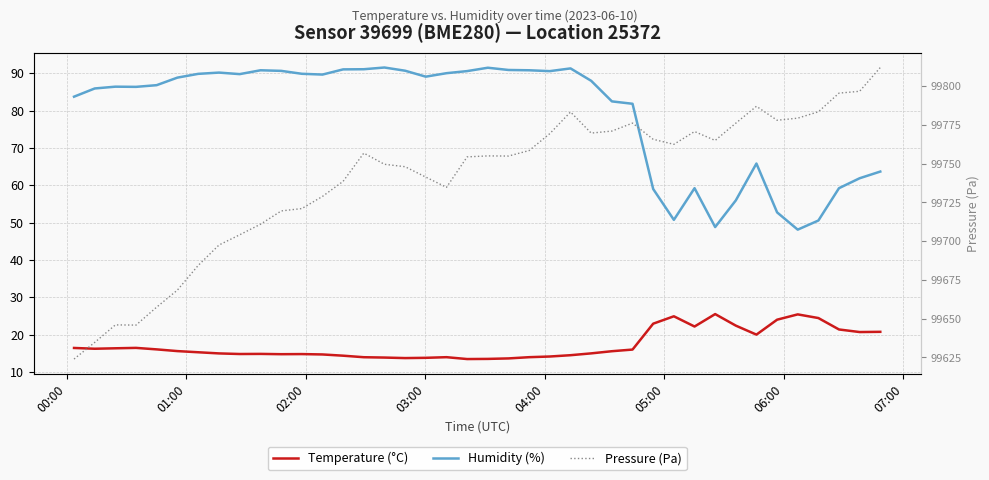

What is the value of the Humidity (%) point at the 2nd from the left?

85.9